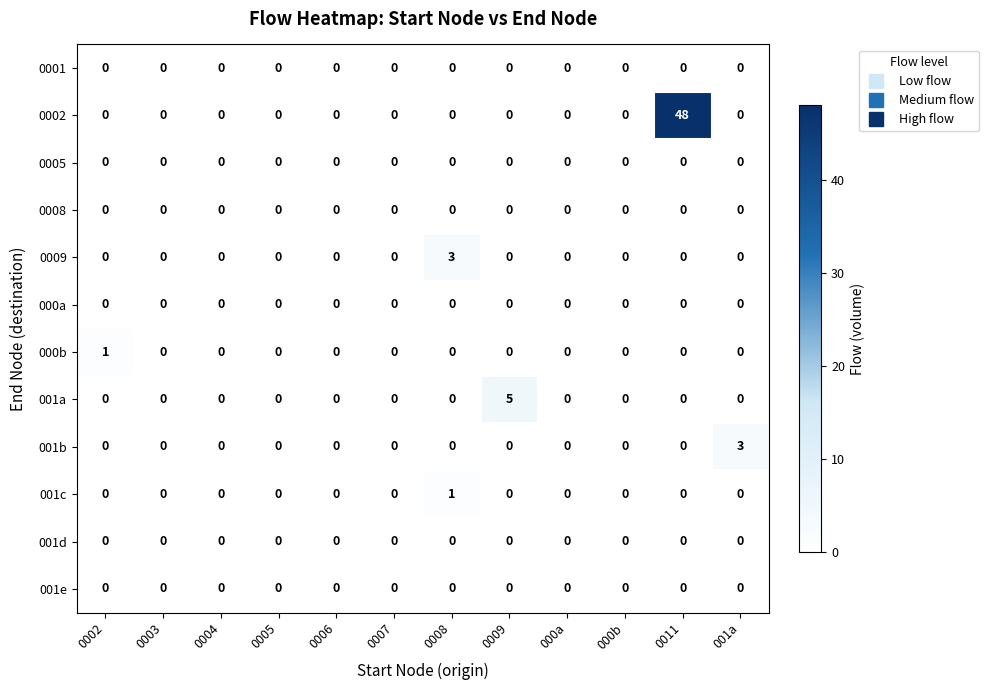

Which series has the largest range (max minus min)?

0002